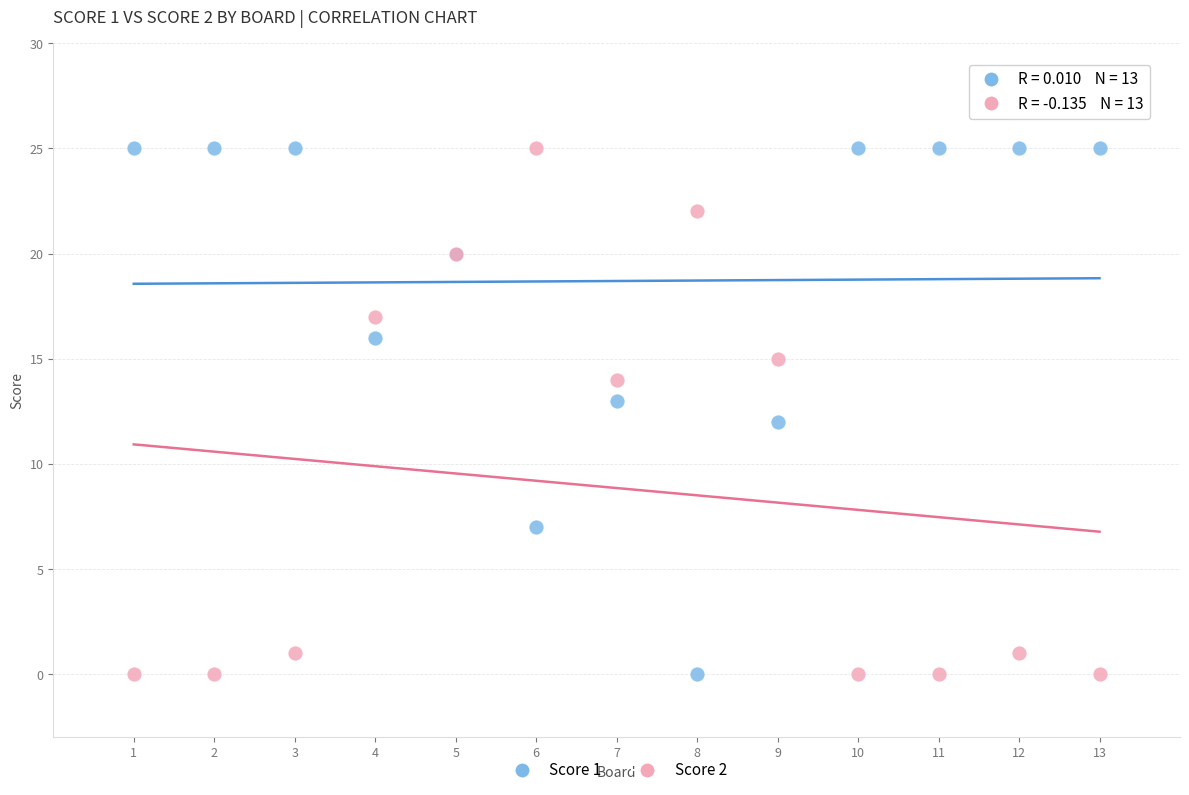

What is the X range (max minus min) for the scatter plot?

12